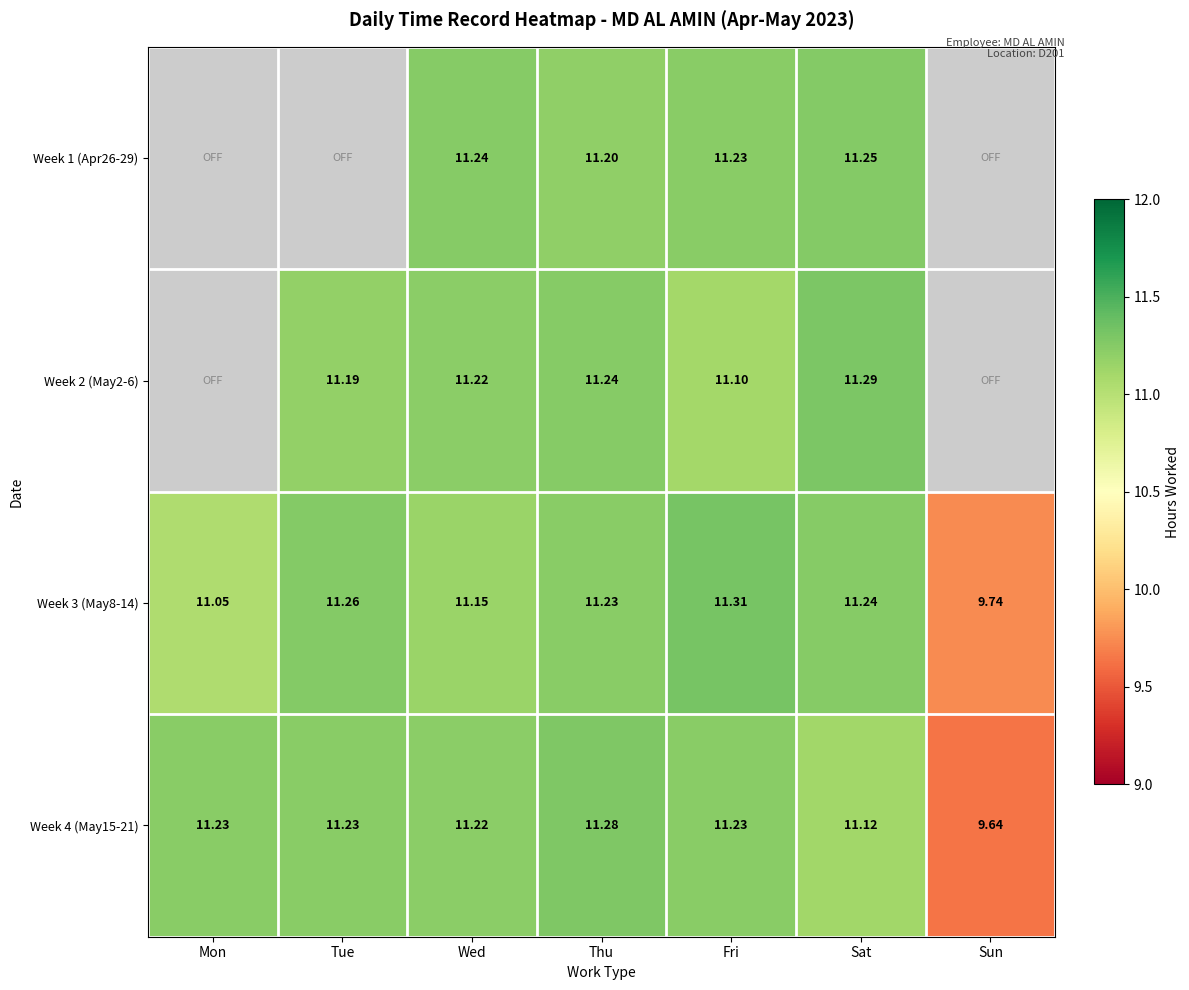

Is the value of Week 2 (May2-6) at Sat greater than the value of Week 4 (May15-21) at Fri?

Yes